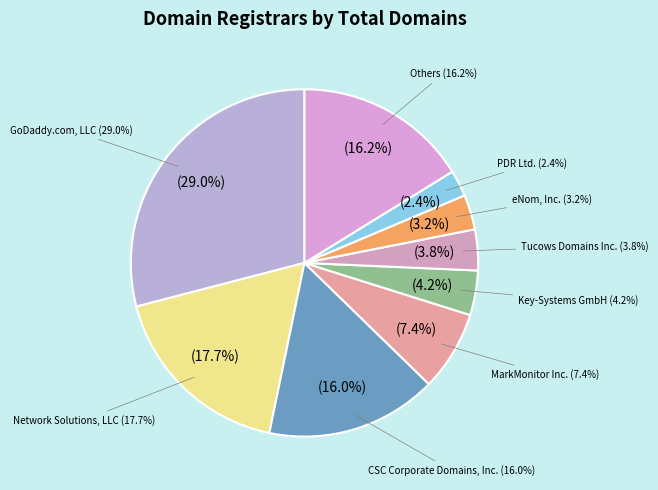

Does Ascio Technologies account for over 50% of the chart?

No